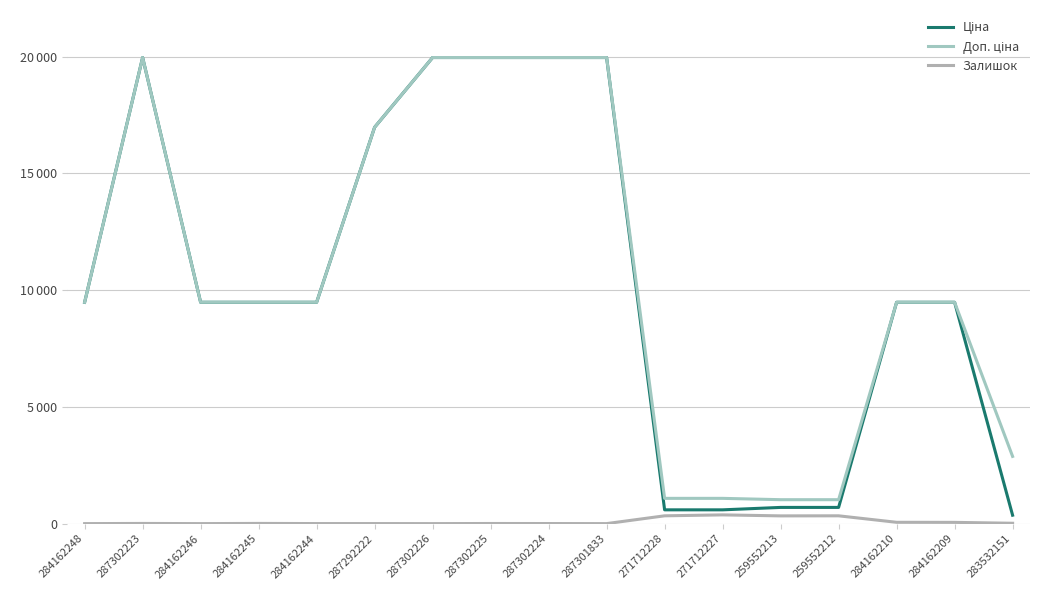

Does the chart have visible grid lines?

Yes